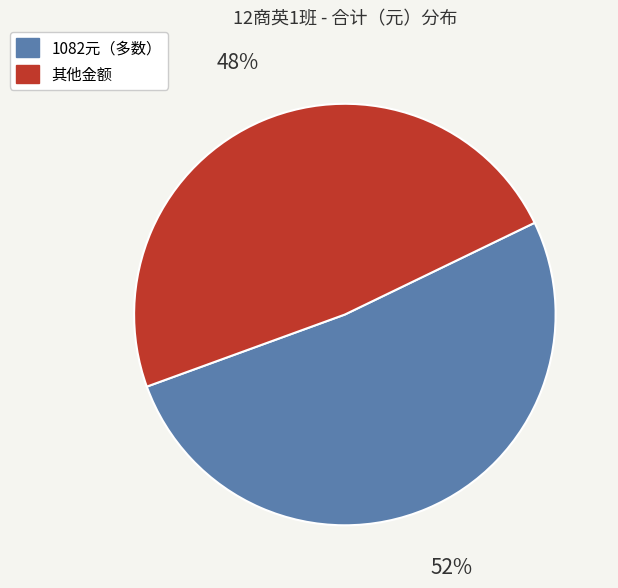

Does any single category account for the majority?

Yes